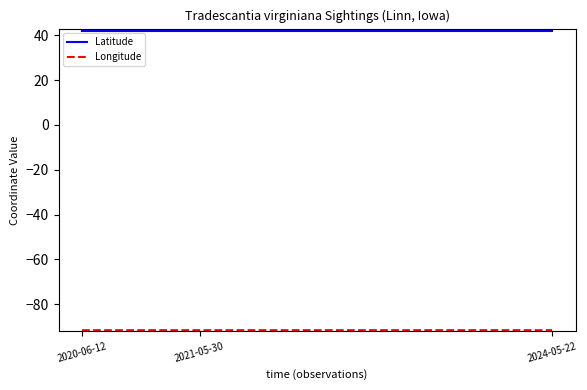

The value of Latitude at 2020-06-12 is 42.0. True or false?

True